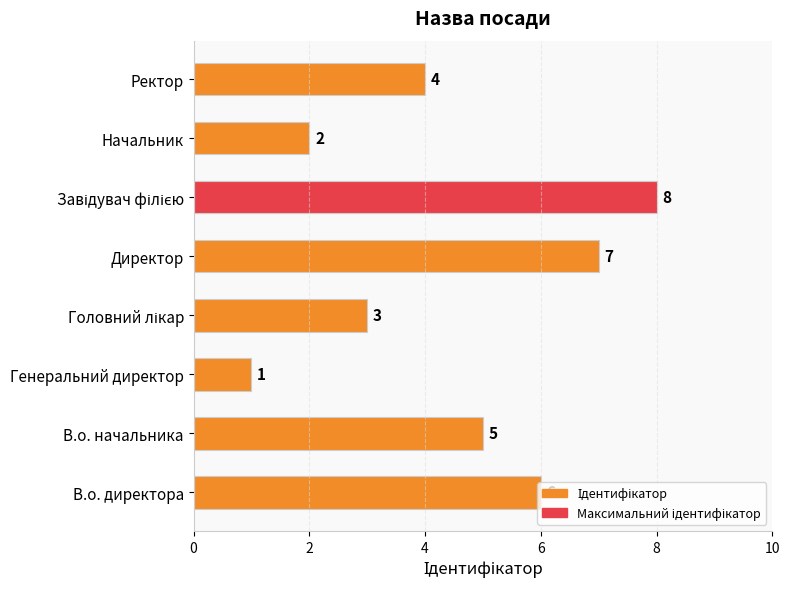

Does the chart contain stacked bars?

No